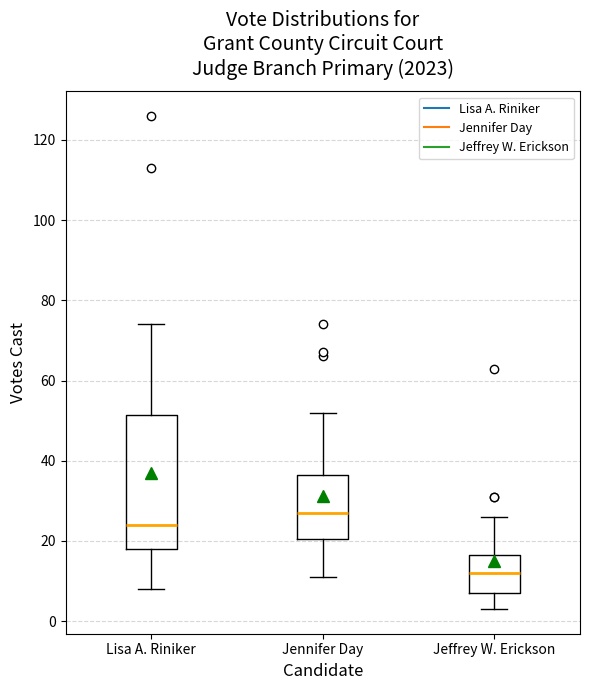

Reading left to right, read every box against the y-axis: the position of its median line, the range the box covers, and the ends of its whiskers. The values are not printed on the chart, so give them approximately, as read against the axis.

Lisa A. Riniker: median 24, box 18 to 52, whiskers 8 to 74
Jennifer Day: median 28, box 20 to 36, whiskers 12 to 52
Jeffrey W. Erickson: median 12, box 8 to 16, whiskers 4 to 26